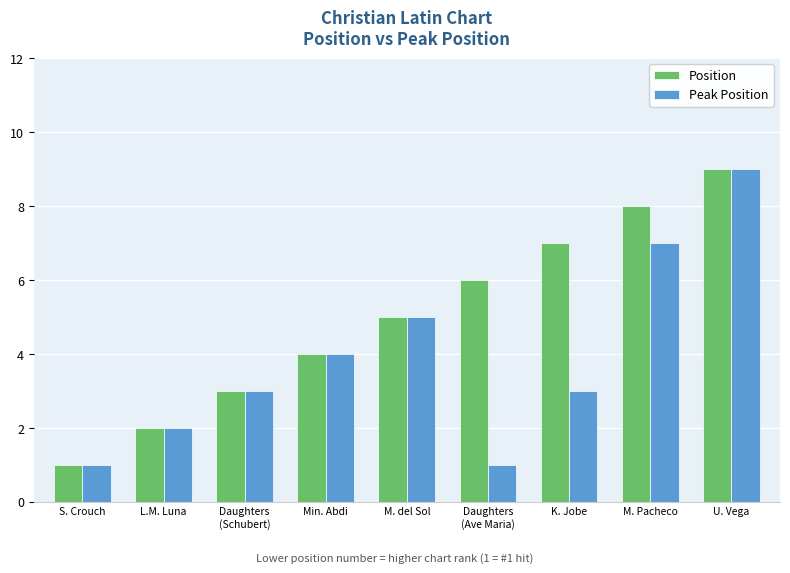

Which series has the largest total across all categories?

Position